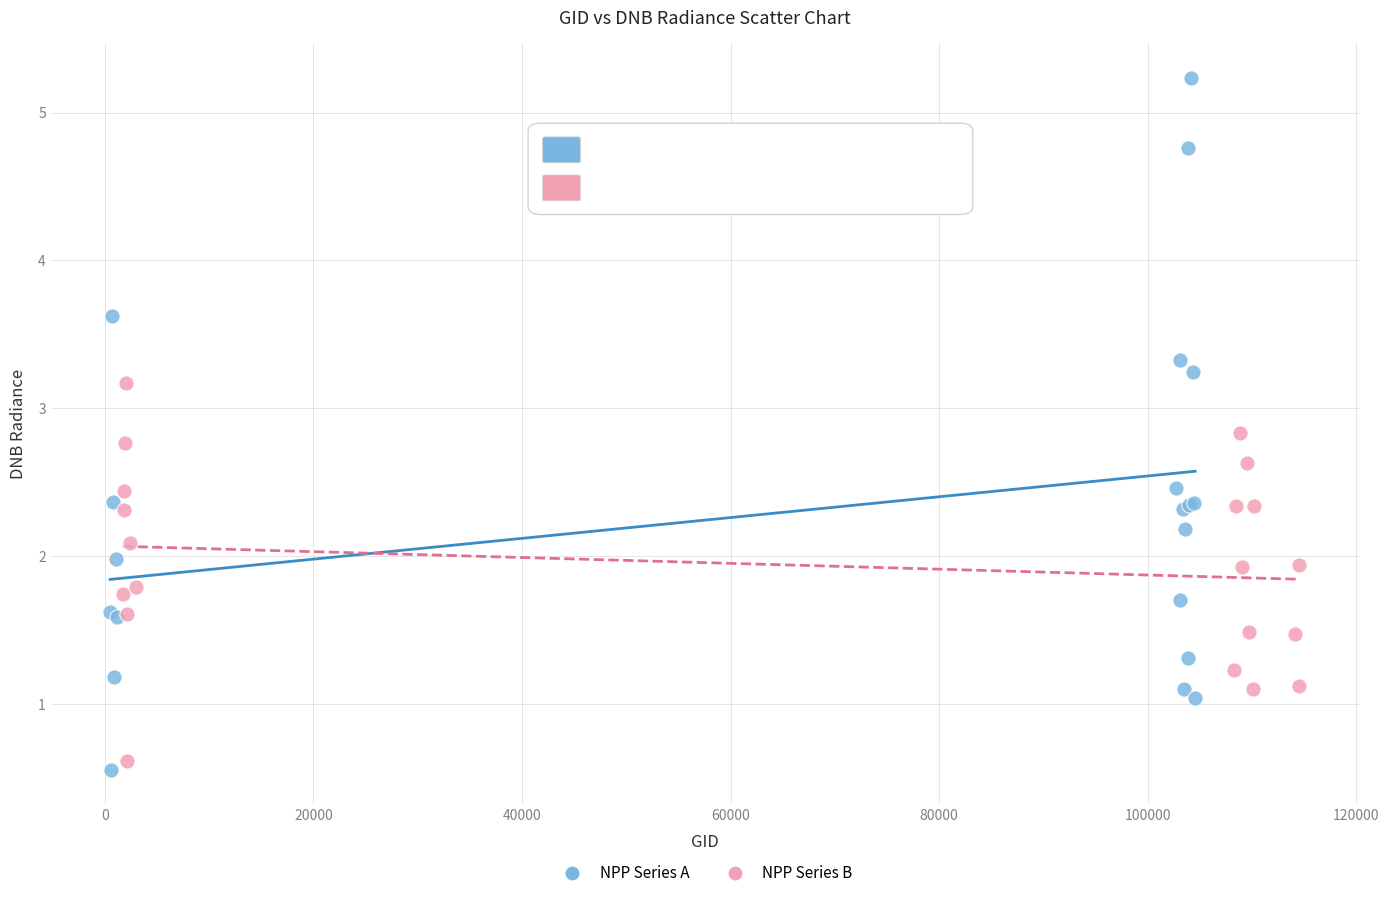

Which series has the widest spread of Y values?

NPP Series A